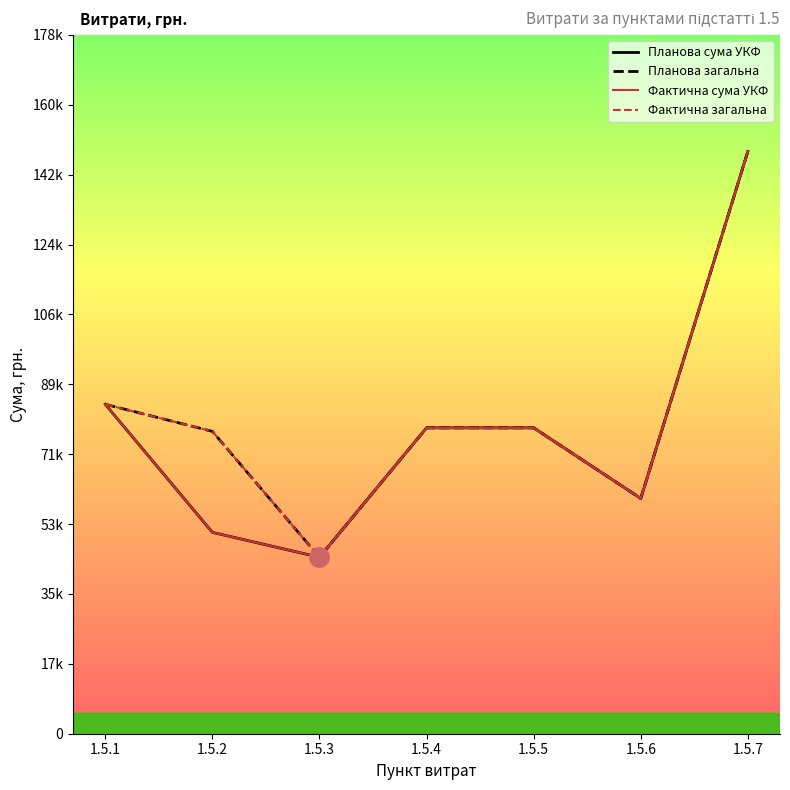

What is the difference between the highest and lowest values at 1.5.2?

25751.4